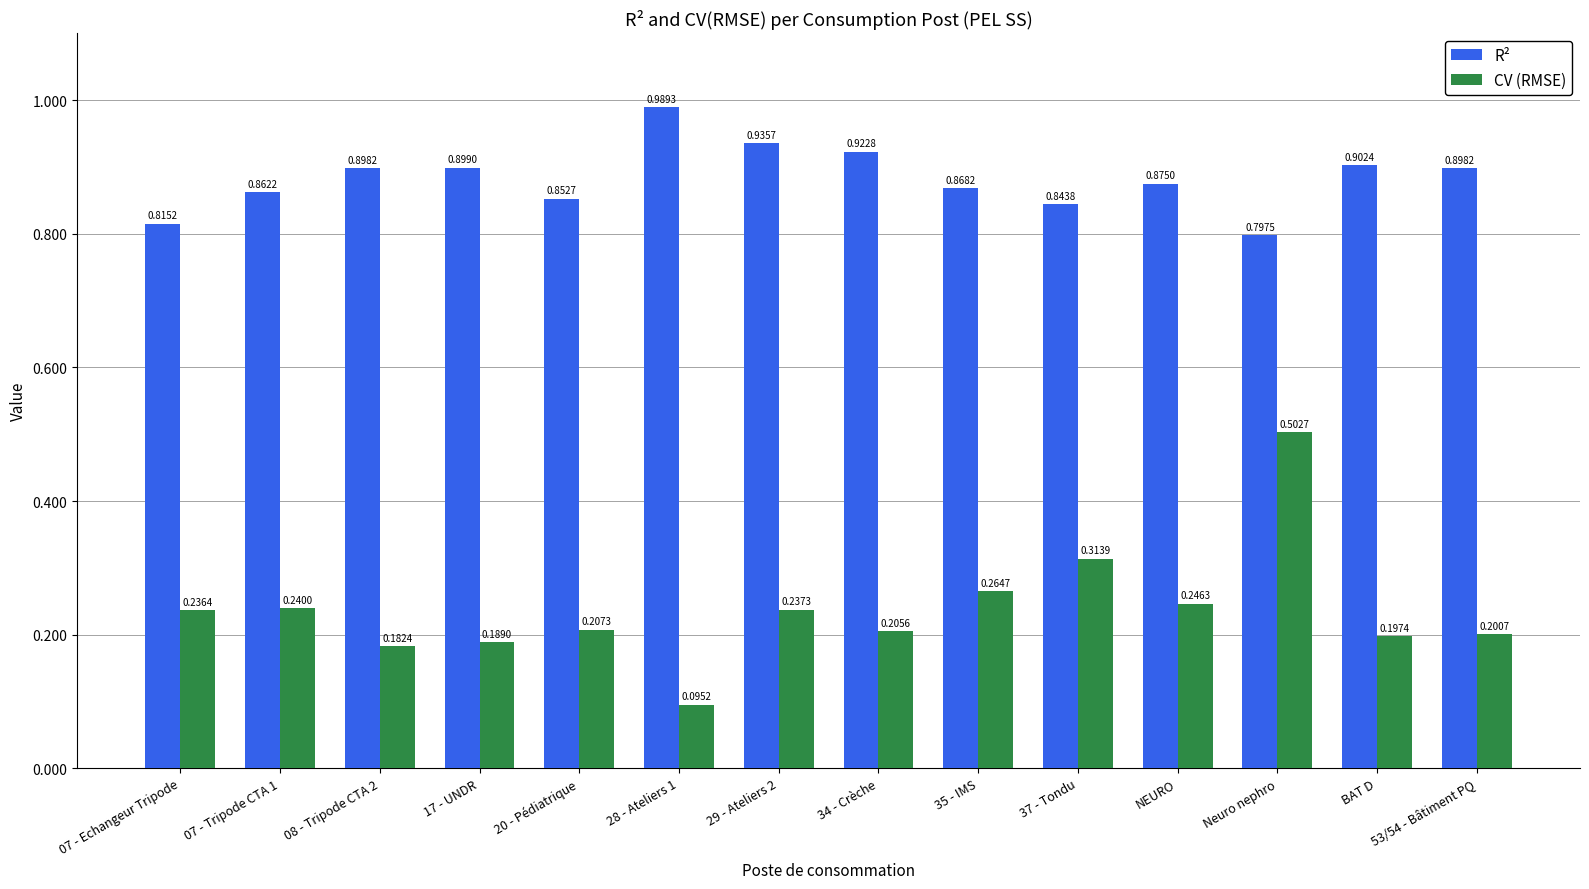

What is the label of the 3rd bar from the left?

08 - Tripode CTA 2